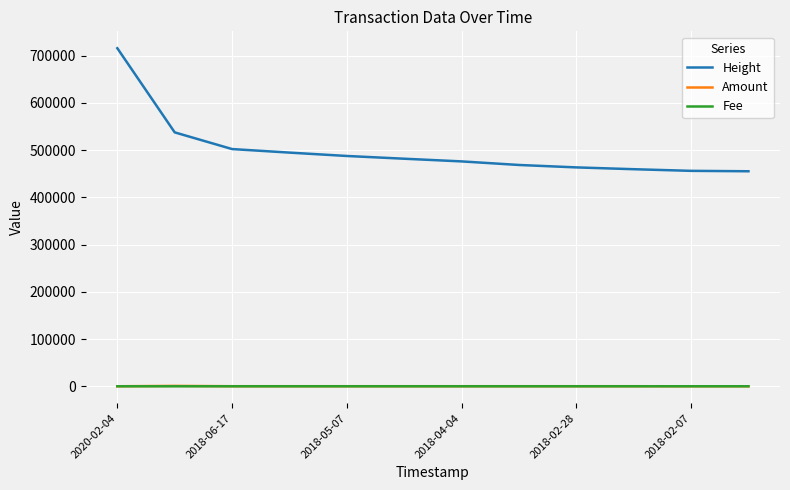

Which series has the largest total across all categories?

Height